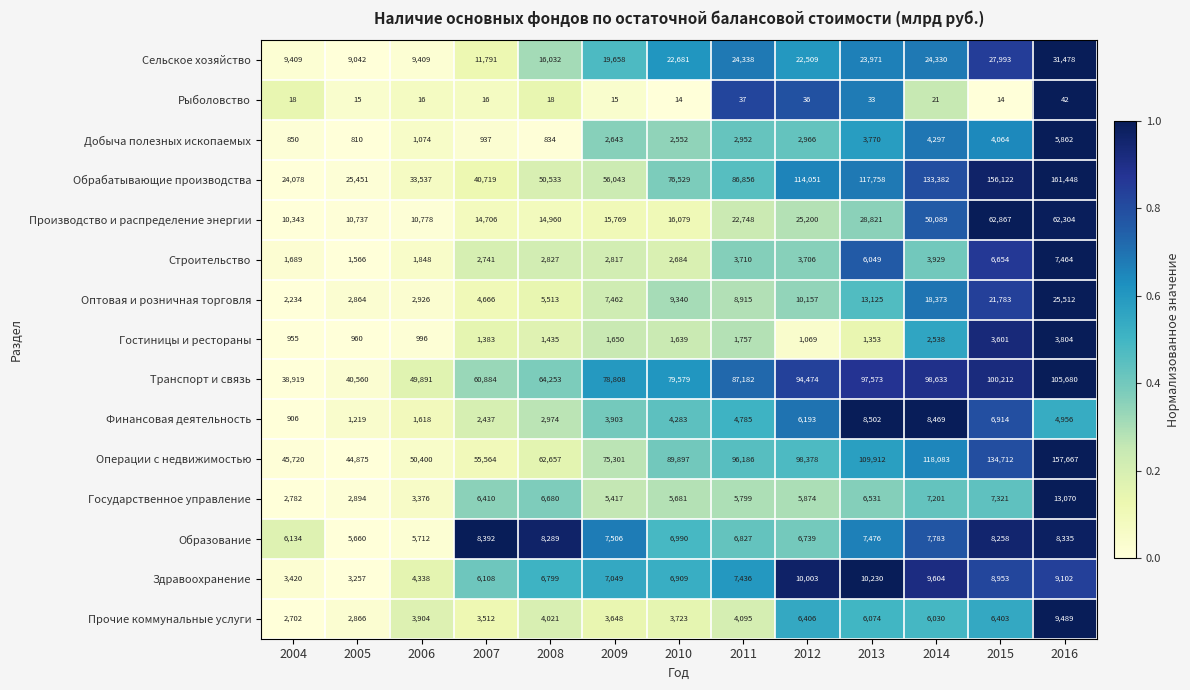

What is the approximate value of Гостиницы и рестораны at 2006, to the nearest 50?

1000